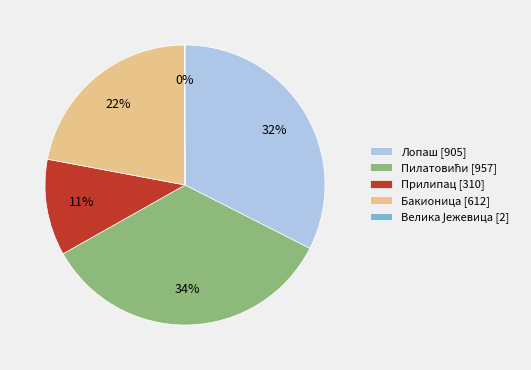

Approximately how many times larger is the value at Лопаш [905] compared to Прилипац [310]?

2.9